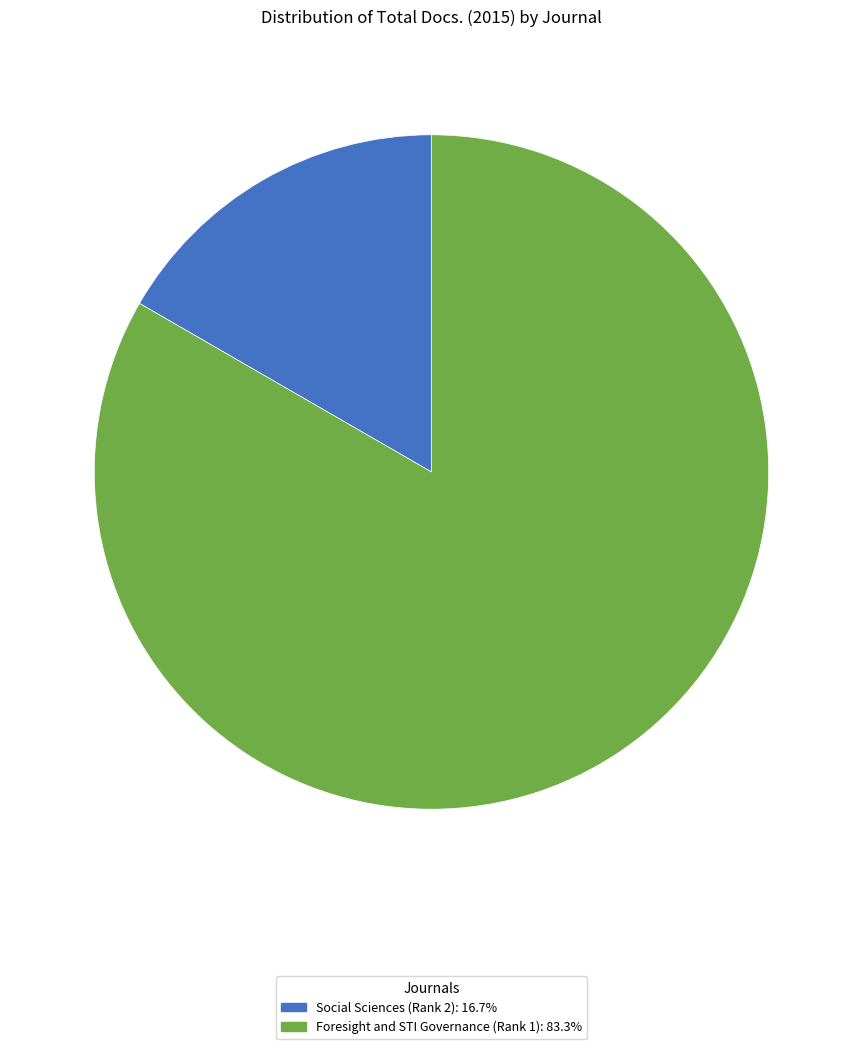

Which slice is the smallest?

Social Sciences (Rank 2)